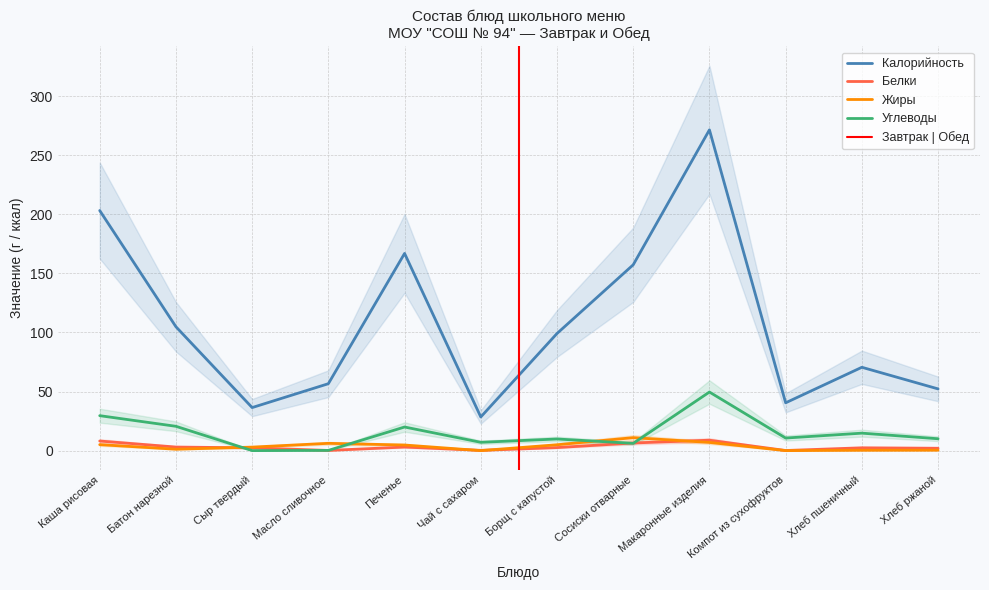

What position from the left is Каша рисовая?

1